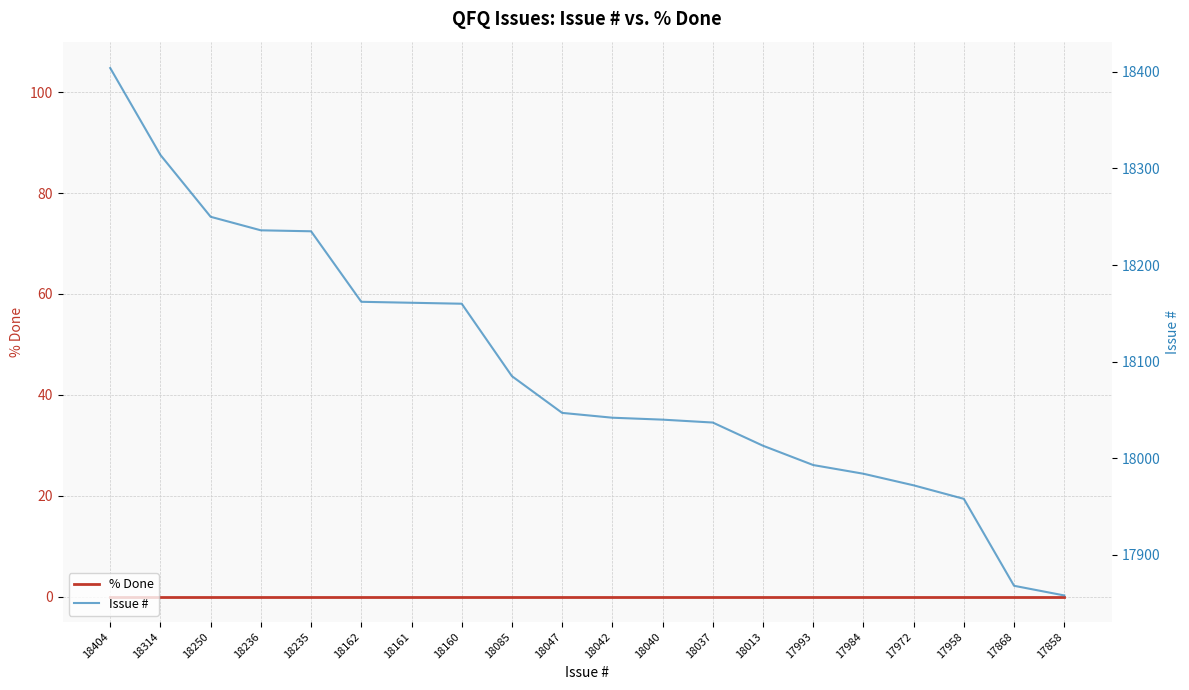

What is the difference between the highest and lowest values at 18235?

18235